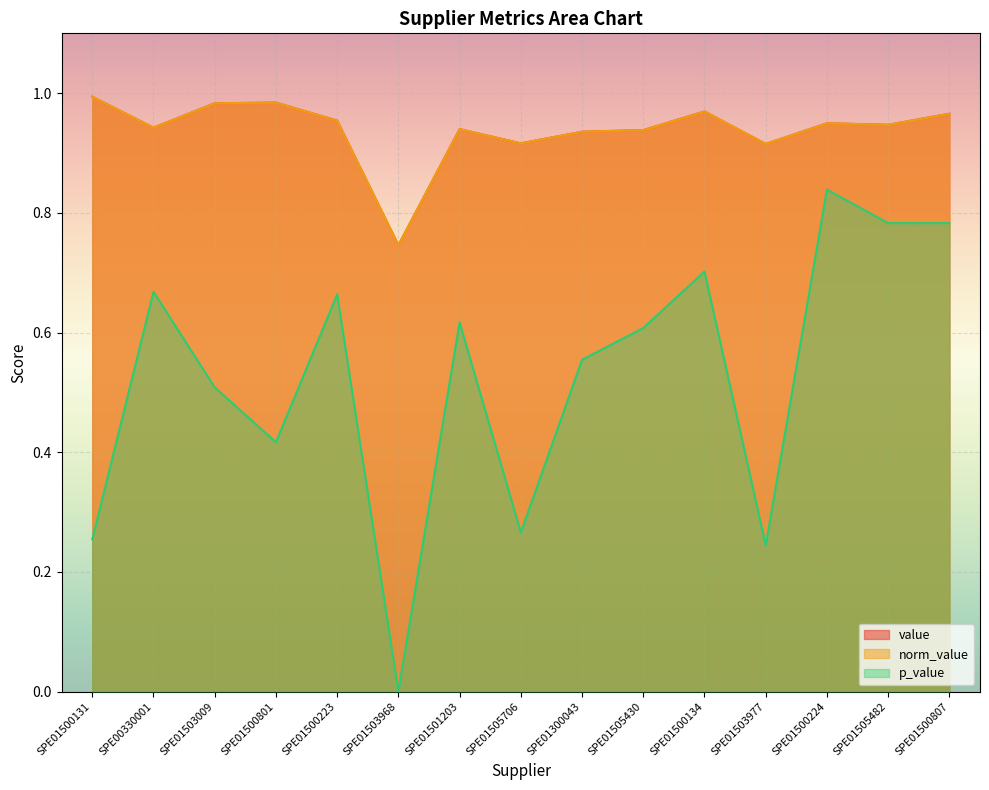

Rank the series by their maximum value, from lowest to highest.

p_value, value, norm_value